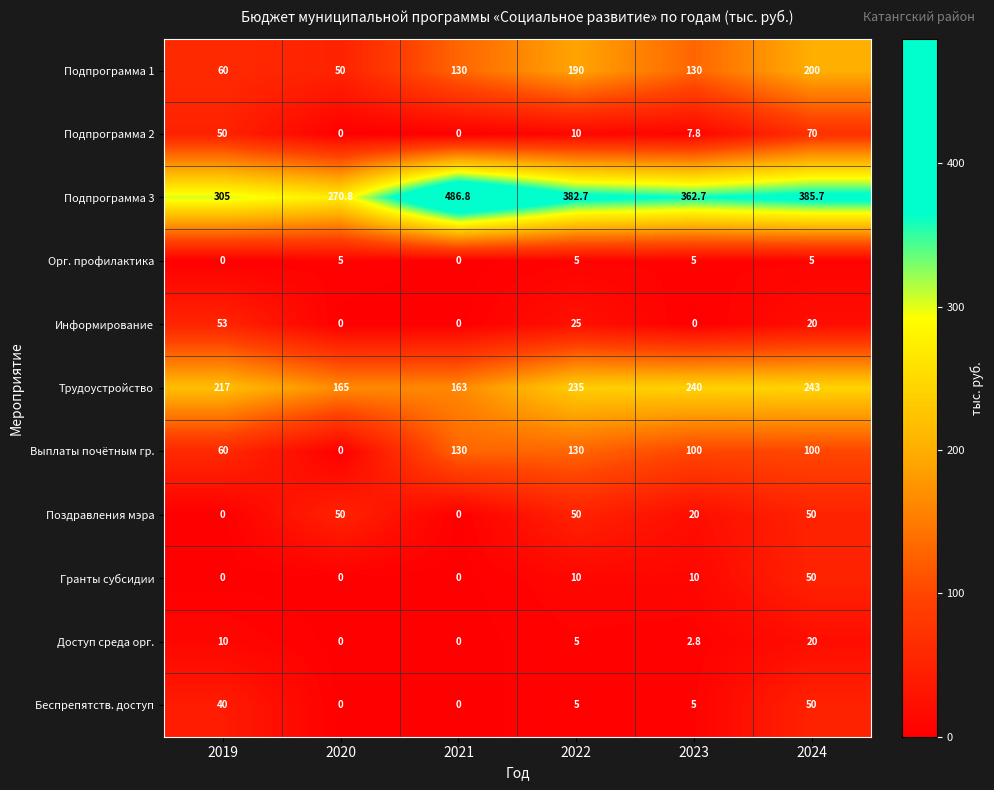

What is the sum of all Подпрограмма 2 values?

137.8